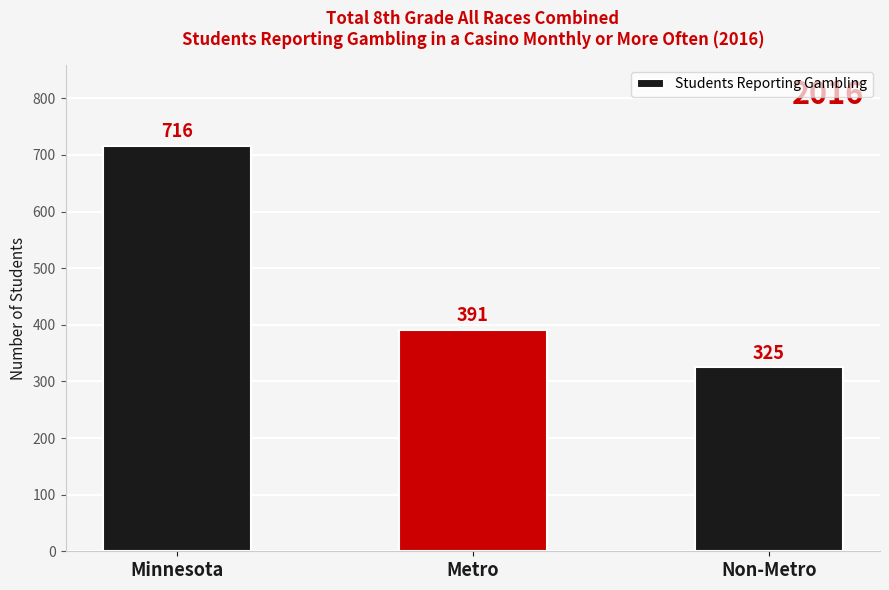

What is the change in value from Metro to Non-Metro?

-66